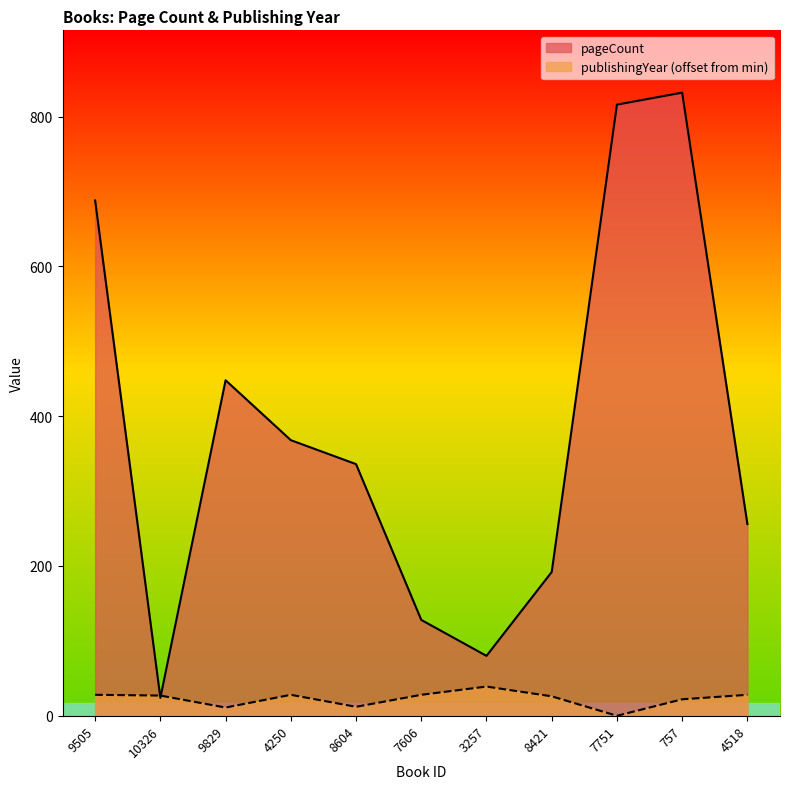

How many interior local valleys does the pageCount series have?

2